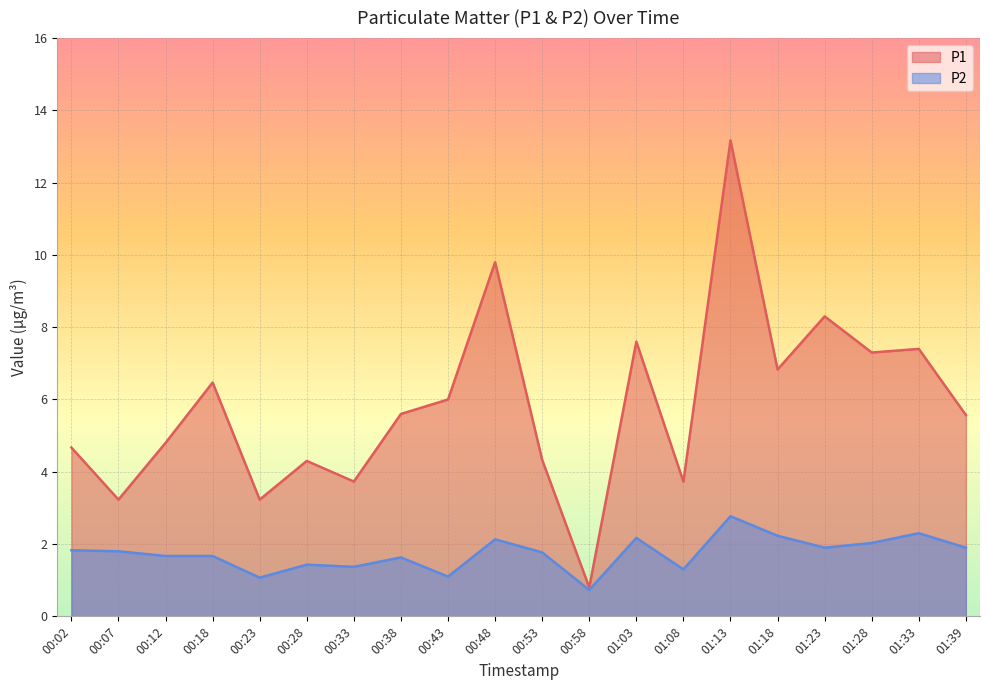

Which series has the largest range (max minus min)?

P1